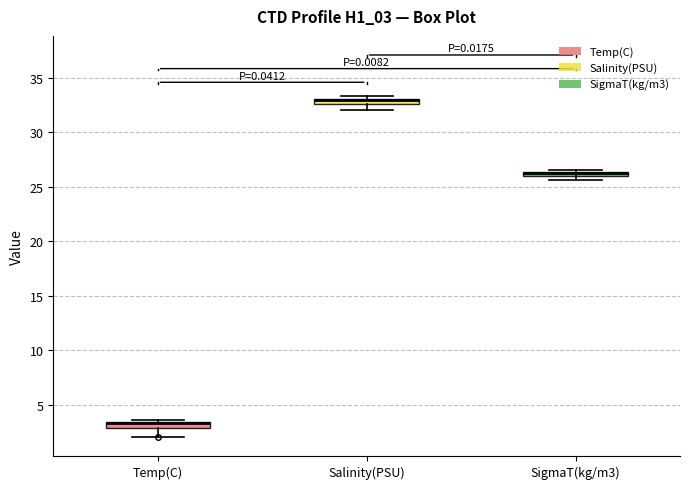

Where is the upper edge of the box for Temp(C) on the y-axis? The values are not printed on the chart, so give them approximately, as read against the axis.

3.5